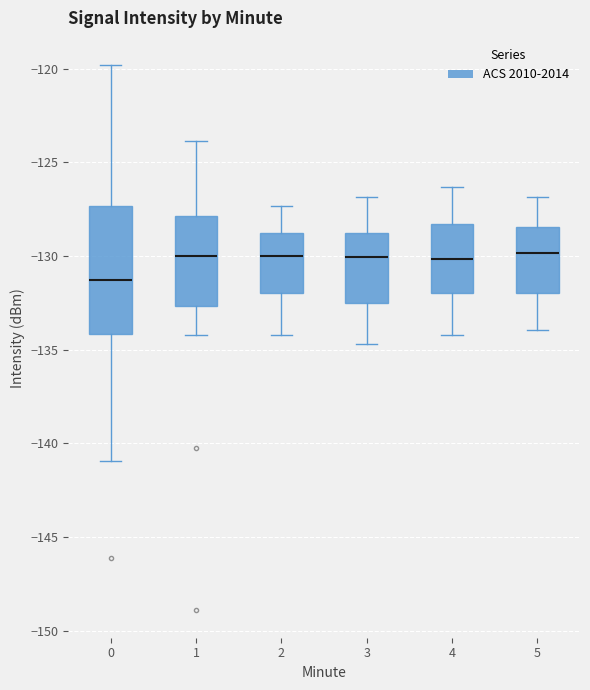

Where does the median line of the box at x = 1 sit on the y-axis? The values are not printed on the chart, so give them approximately, as read against the axis.

-130.0